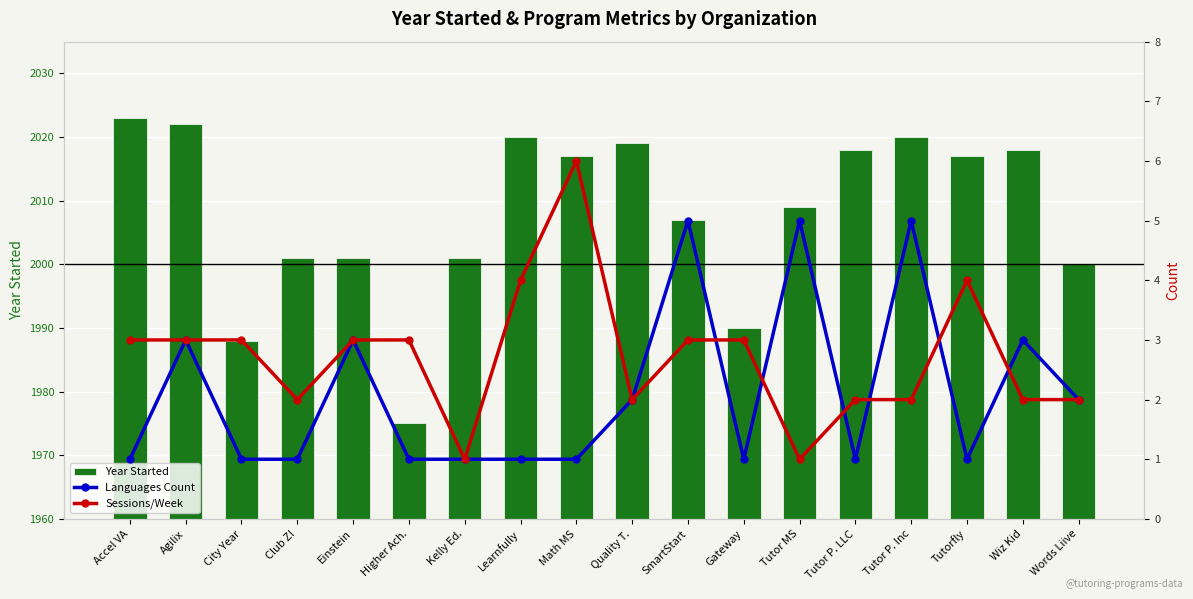

How many data points in Sessions/Week are less than 3?

8